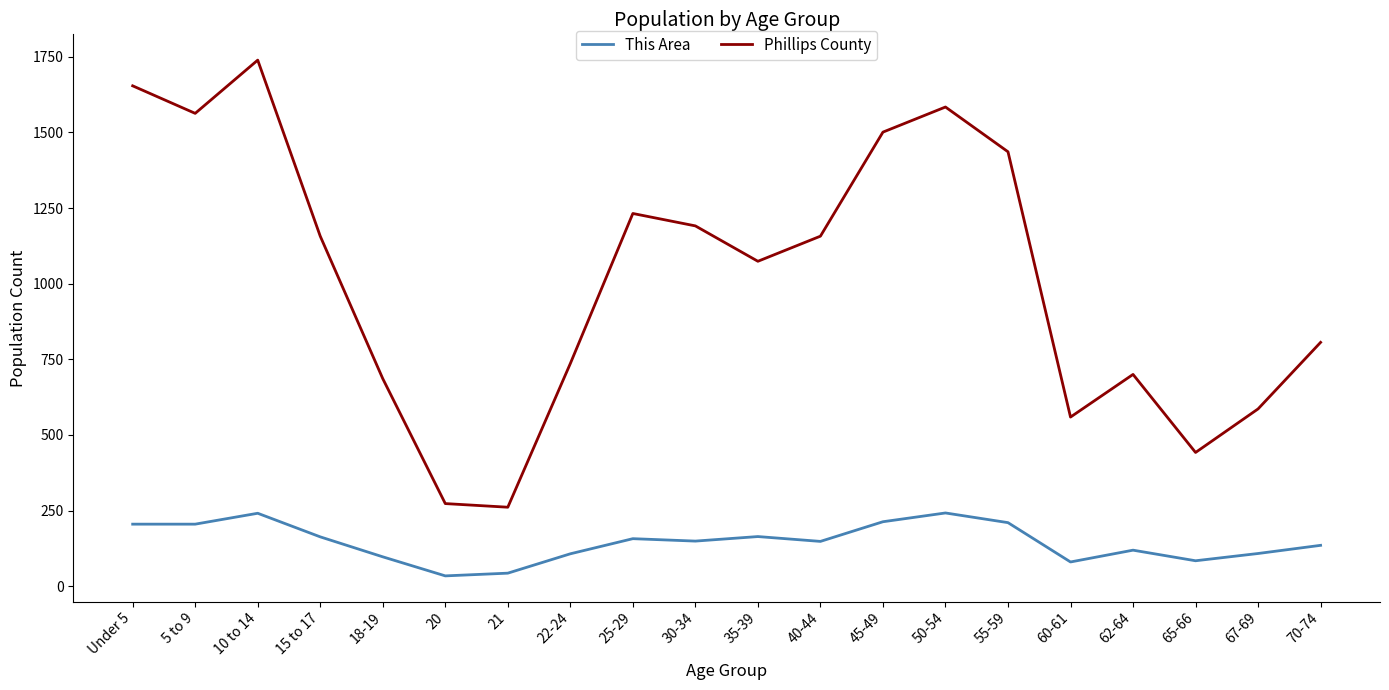

True or false: Phillips County has a value of 2577 at 10 to 14.

False